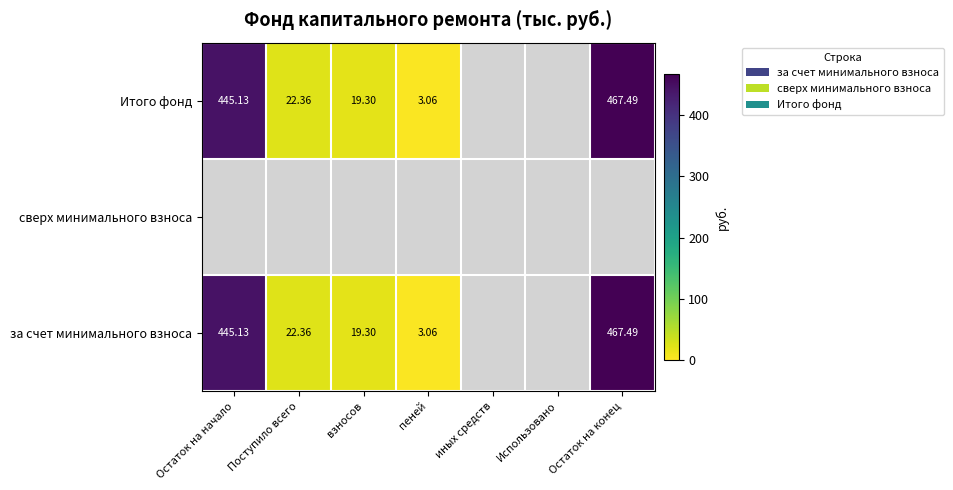

Is the value of Итого фонд at Остаток на конец greater than the value of за счет минимального взноса at пеней?

Yes